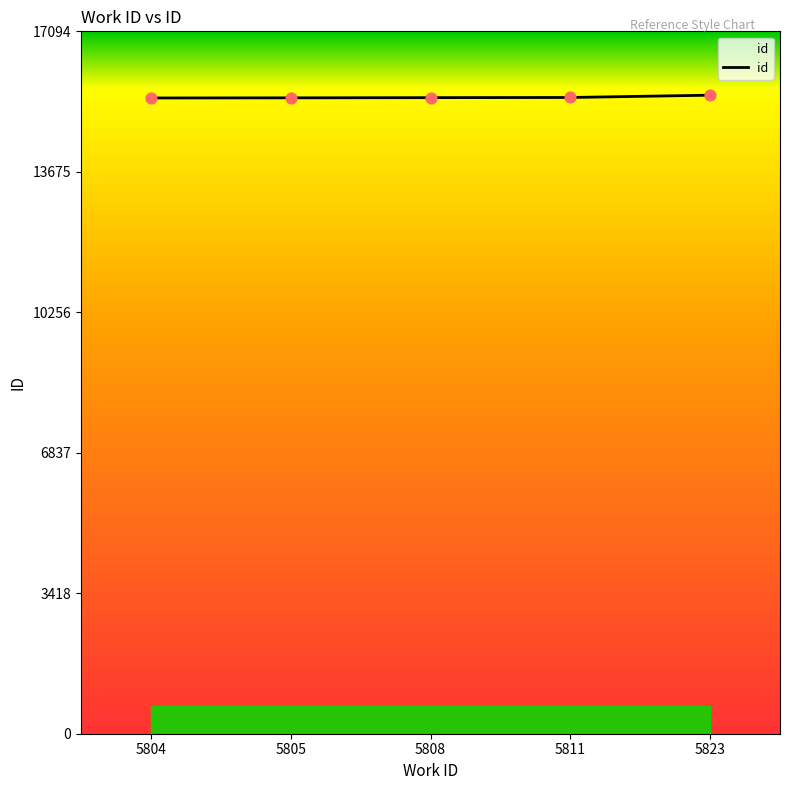

What is the ratio of the value at 5808 to the value at 5804?

1.0